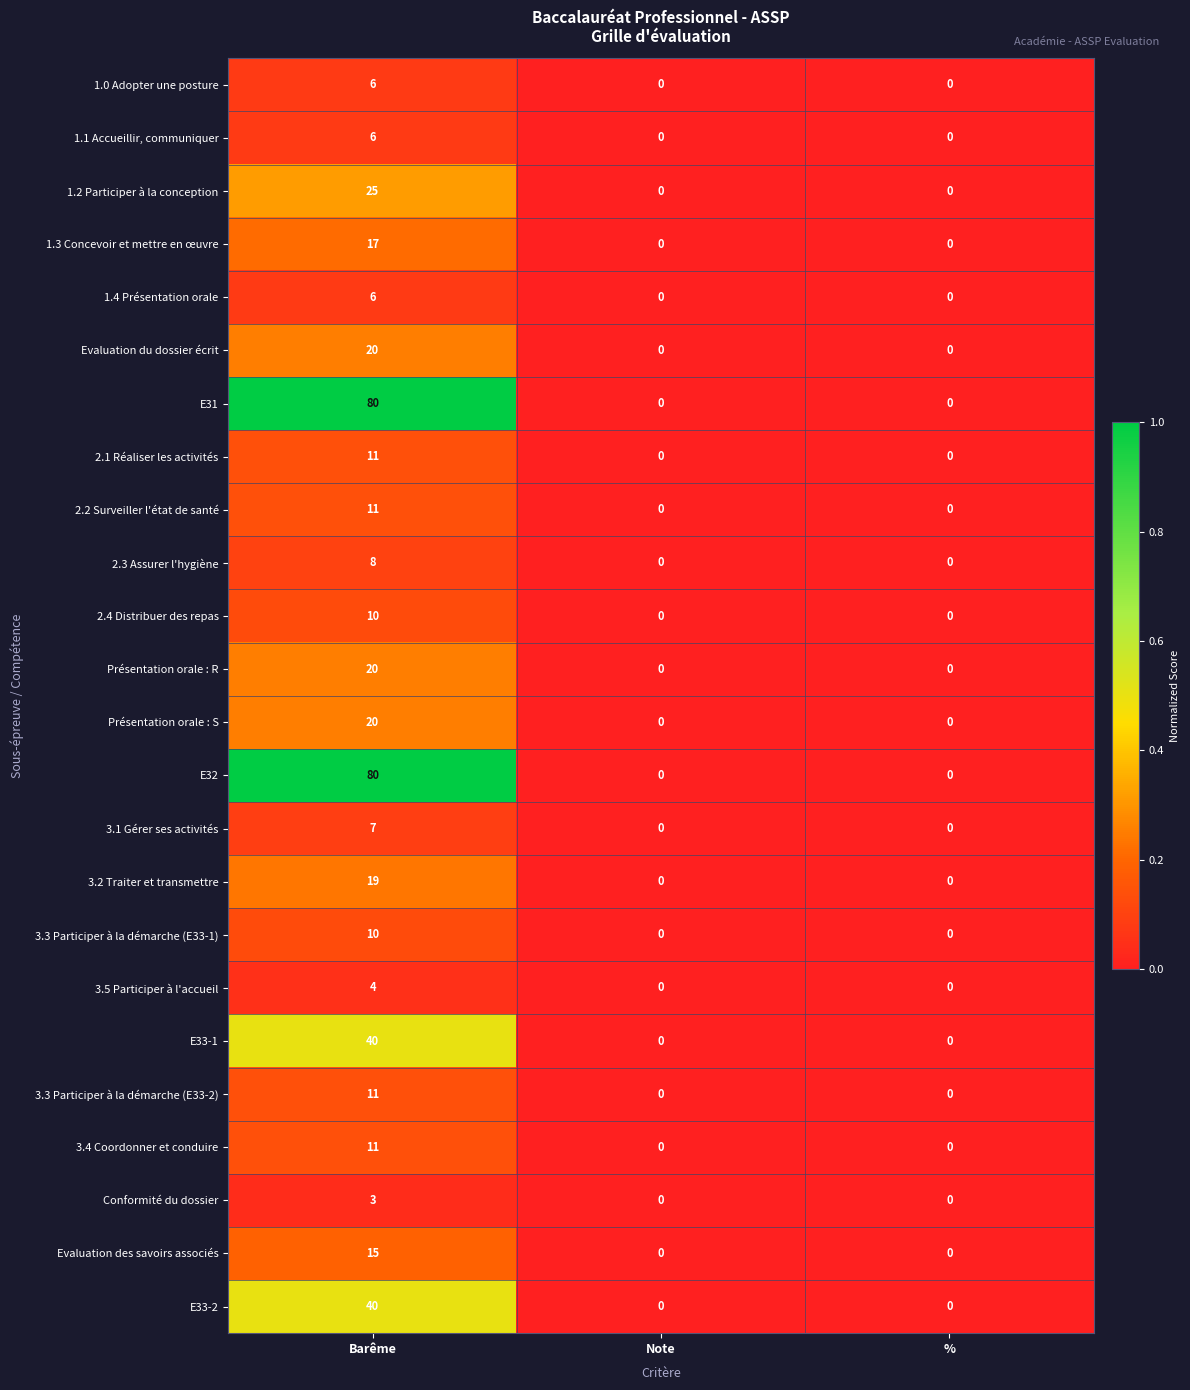

How many values in the 3.4 Coordonner et conduire series exceed 0?

1